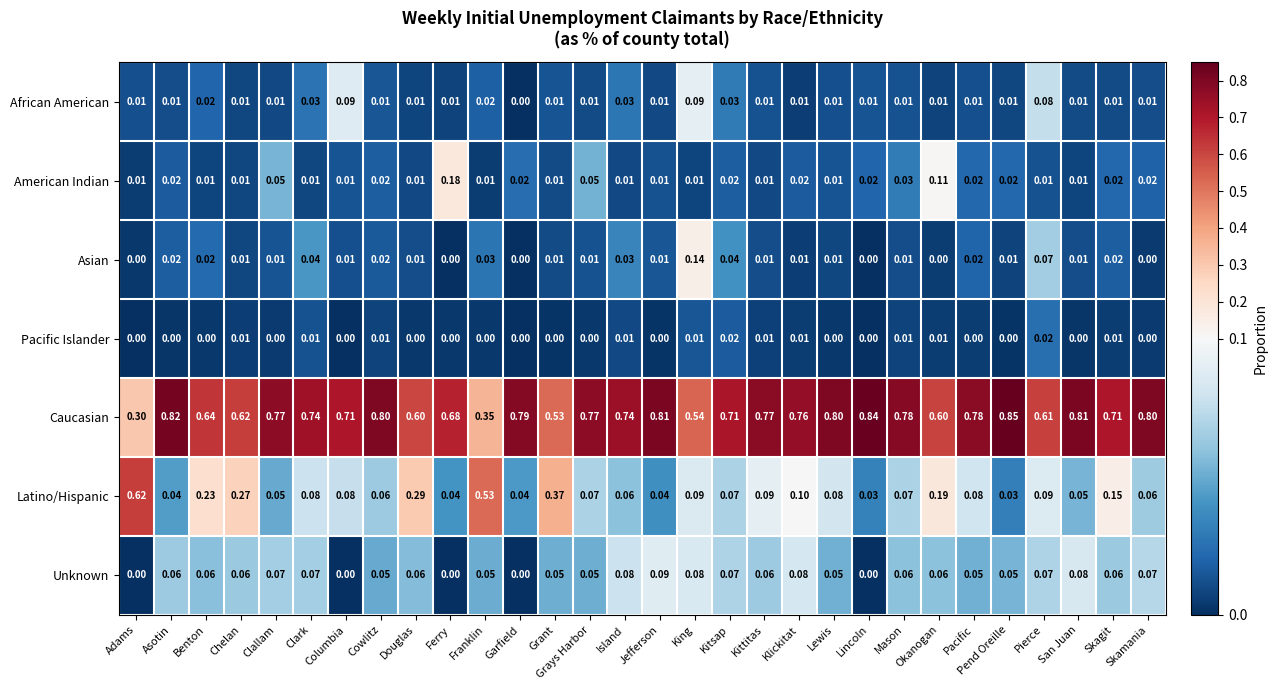

Which series has the widest spread of values?

Latino/Hispanic